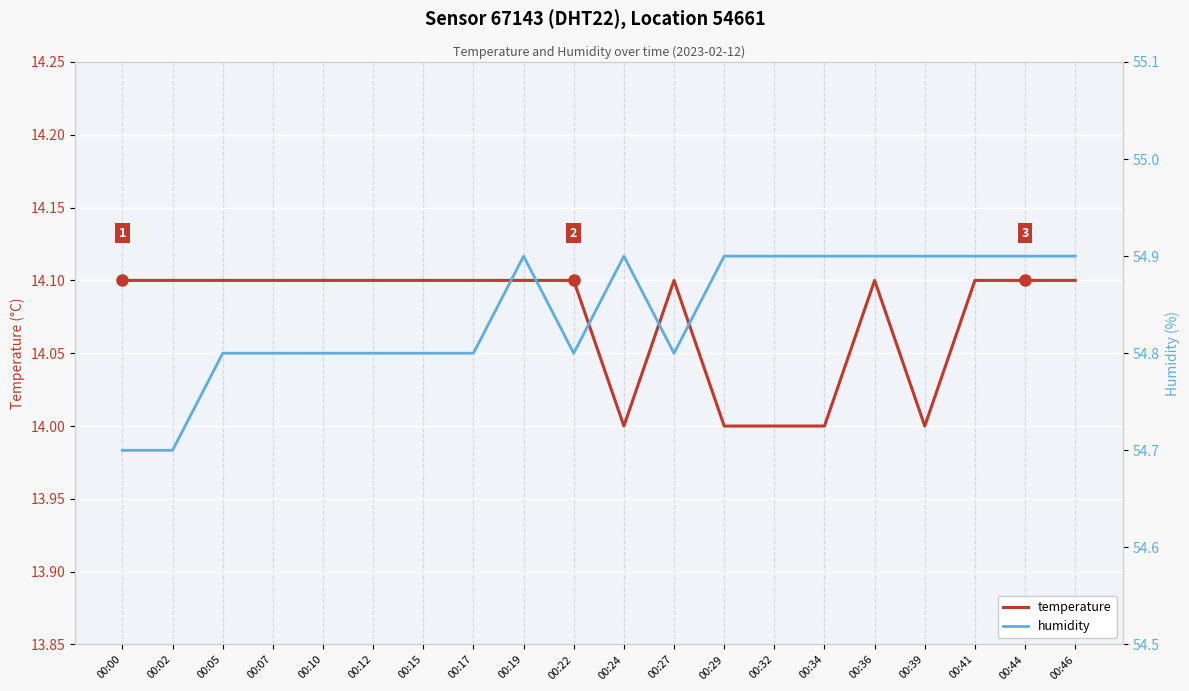

What is the difference between the second highest and second lowest values in the temperature series?

0.1